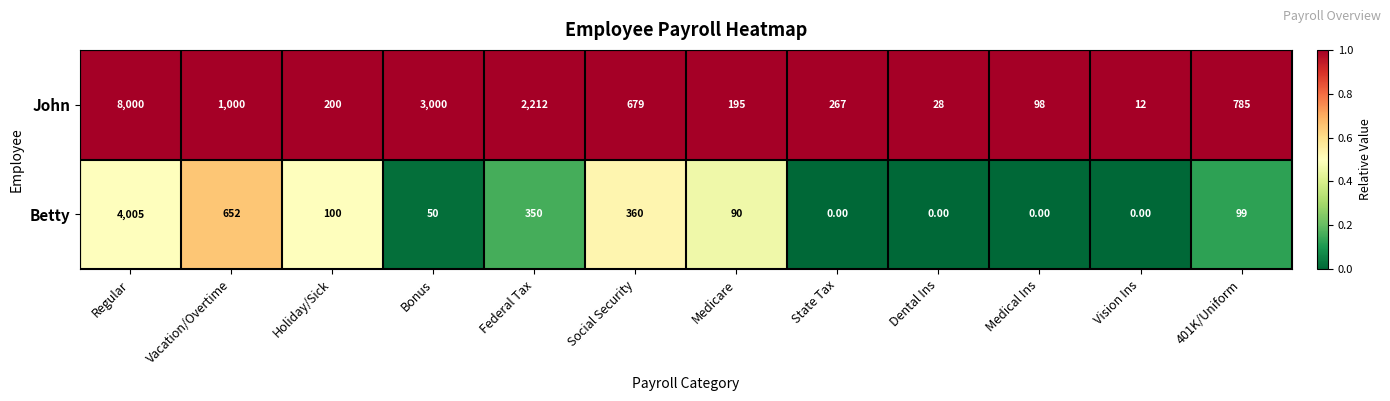

Which series has the widest spread of values?

John